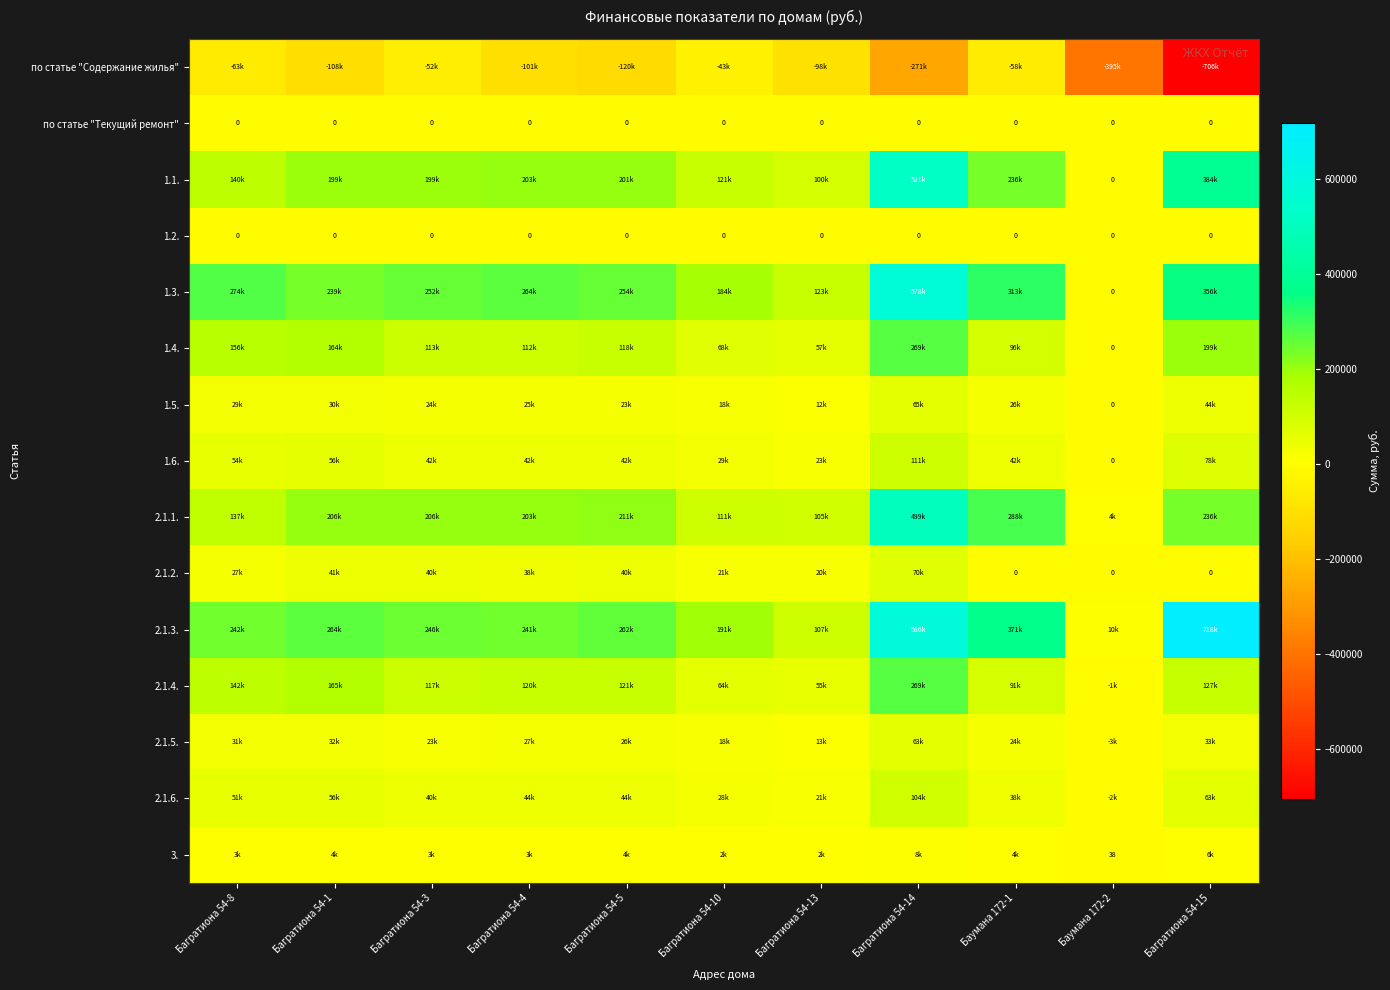

At how many categories does at least one series exceed 242042?

8